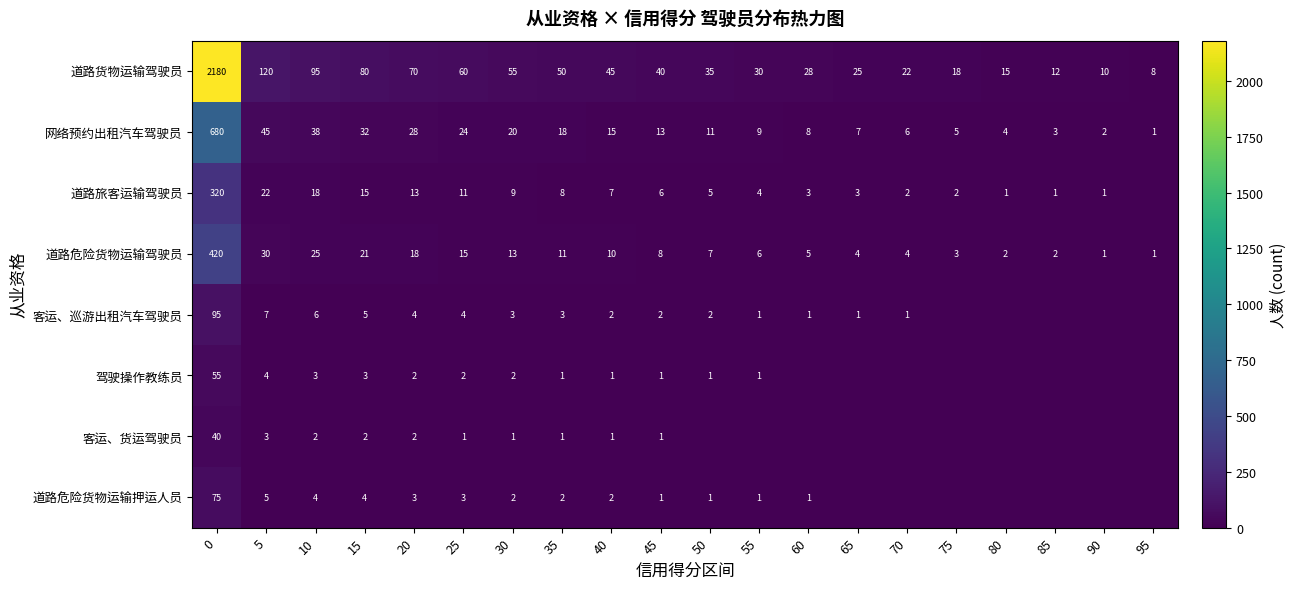

What is the minimum value for 网络预约出租汽车驾驶员?

1